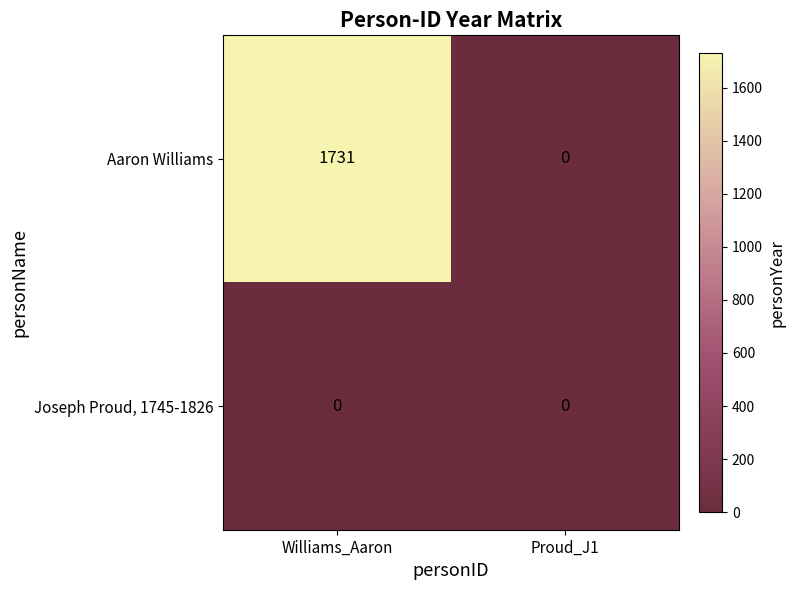

List the series in order of their overall mean, lowest first.

Joseph Proud, 1745-1826, Aaron Williams